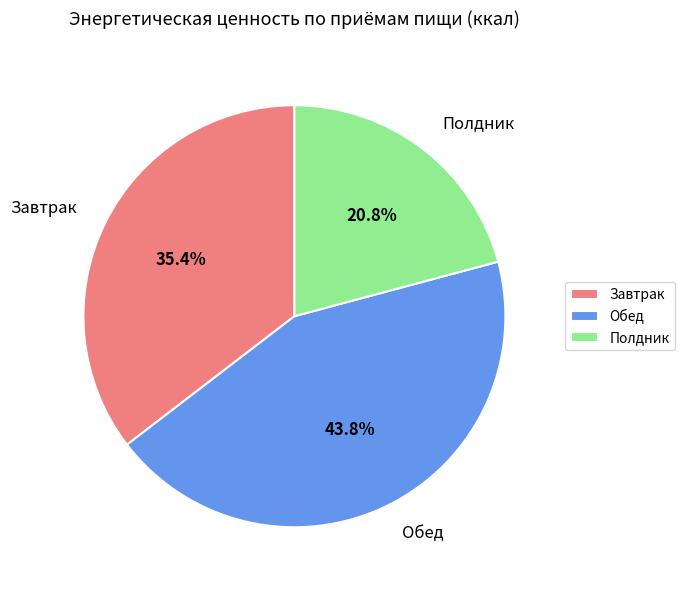

Is it true that Завтрак is 49% of the pie?

False